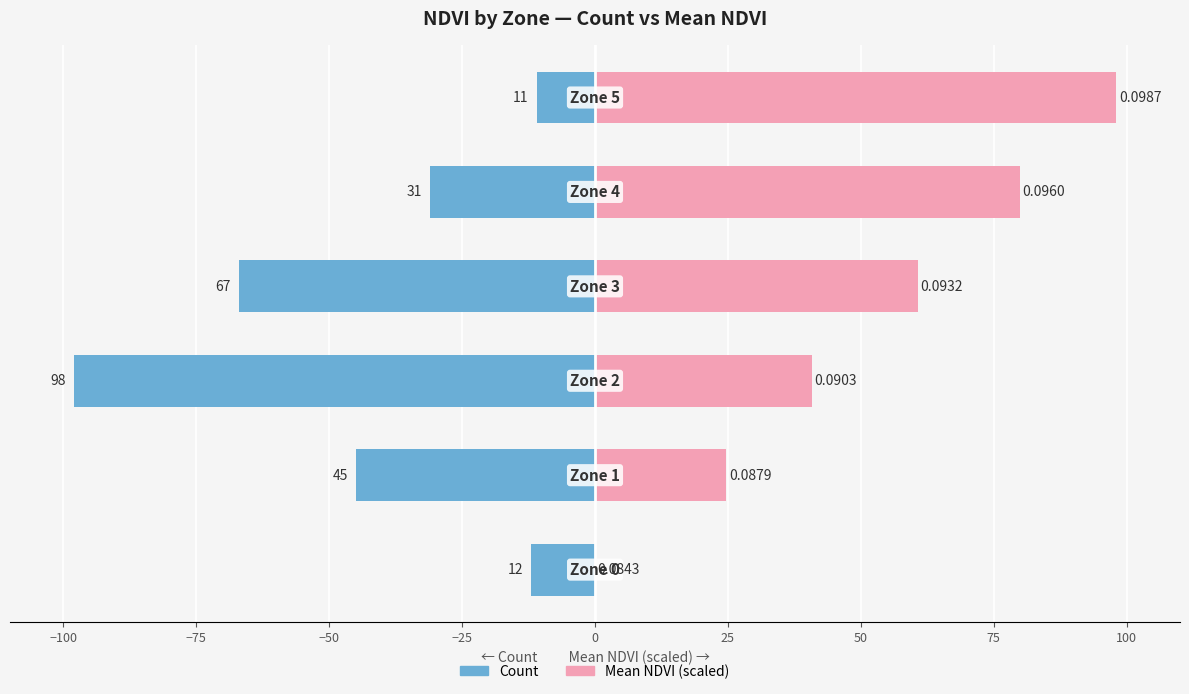

Reading left to right, what are all the values shown in this chart?

Count: -12.0	-45.0	-98.0	-67.0	-31.0	-11.0
Mean NDVI (scaled): 0.0	24.7	40.8	60.6	79.9	98.0